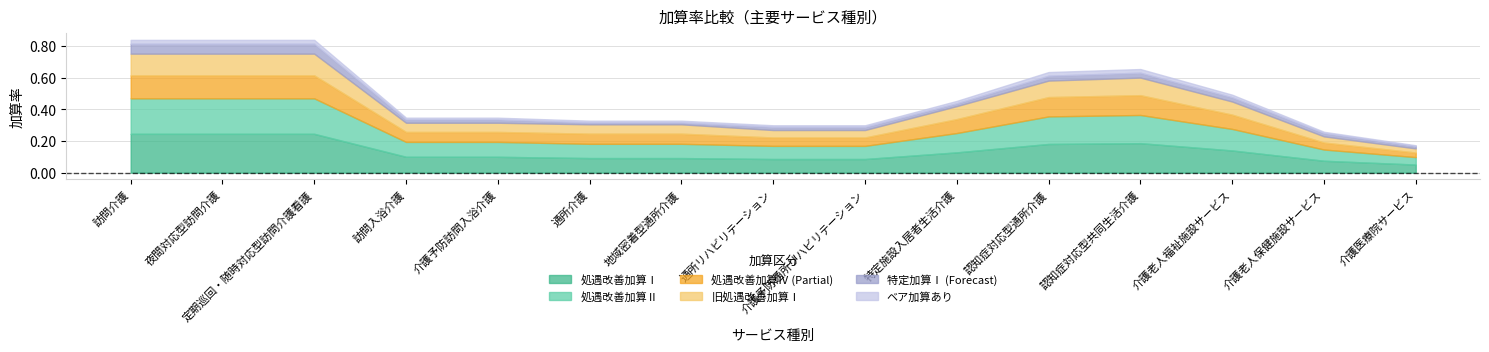

Read the 旧処遇改善加算Ⅰ value at 介護予防訪問入浴介護.

0.1